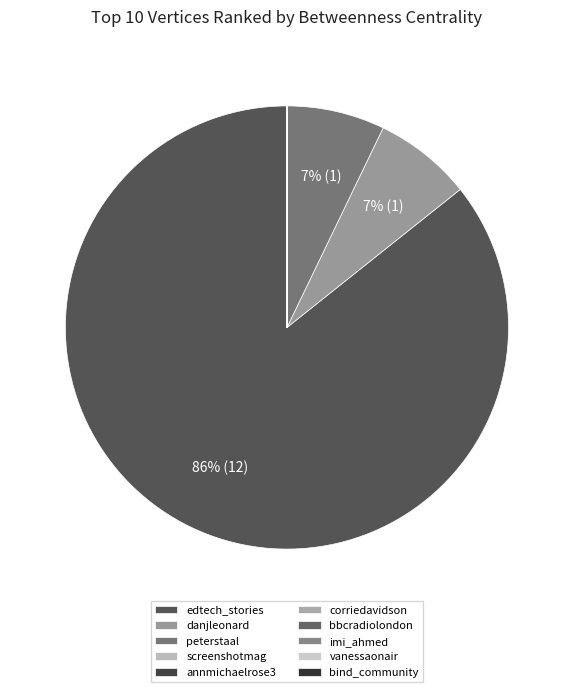

What is the smallest slice in the pie chart?

screenshotmag